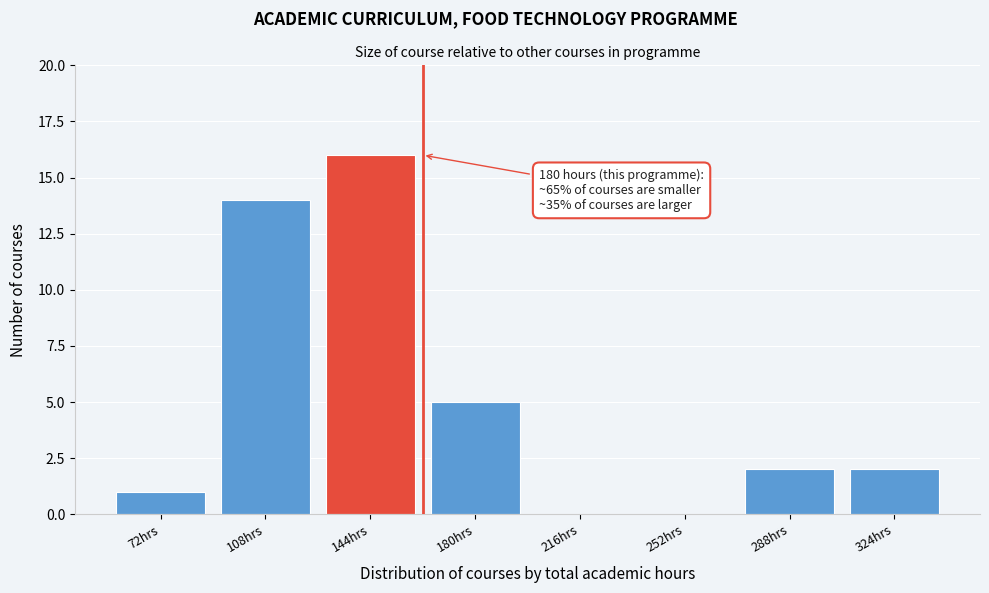

Reading left to right, list all the values displayed in this chart.

72hrs=1	108hrs=14	144hrs=16	180hrs=5	216hrs=0	252hrs=0	288hrs=2	324hrs=2